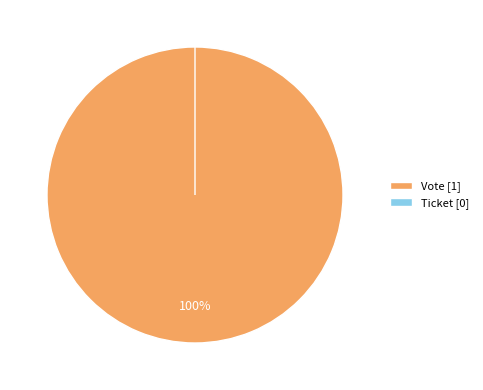

True or false: Vote accounts for 99% of the total.

False